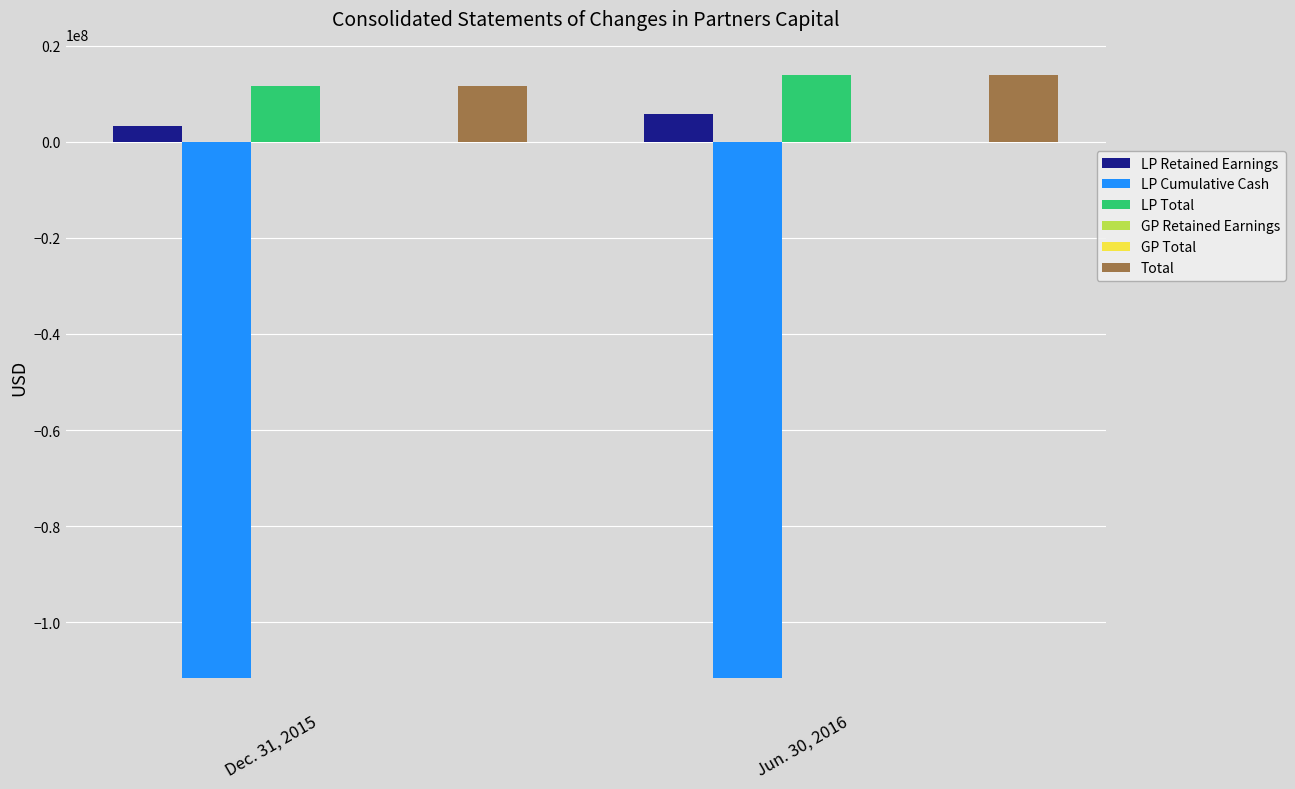

What are all the series names shown in the legend?

LP Retained Earnings, LP Cumulative Cash, LP Total, GP Retained Earnings, GP Total, Total